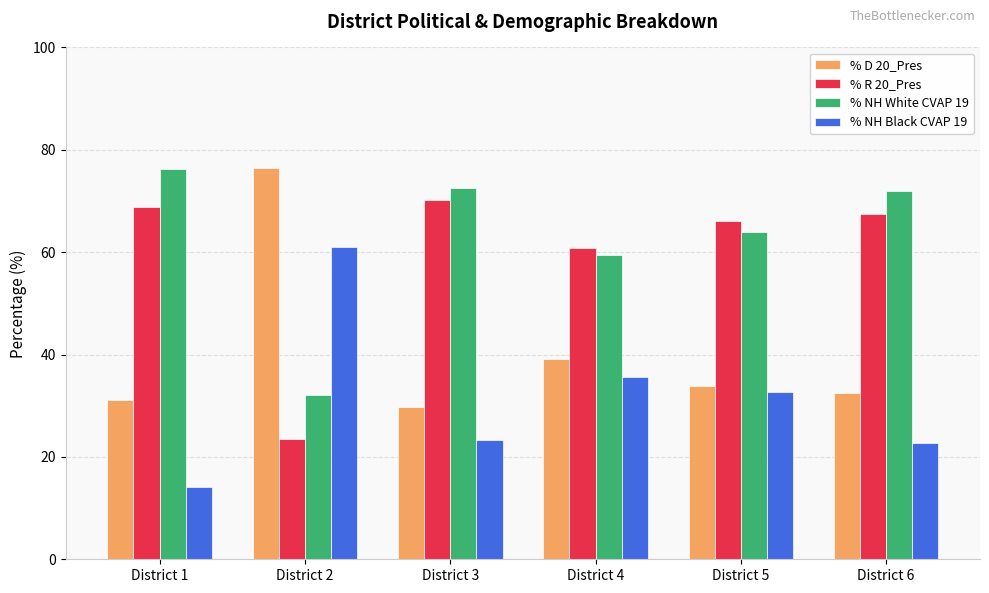

How many data points in % NH Black CVAP 19 are less than 32?

3